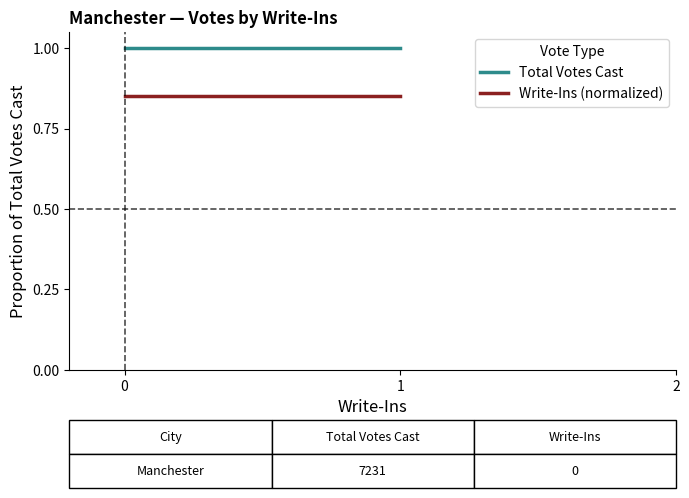

Rank the categories by Total Votes Cast value from lowest to highest.

0, 0, 1